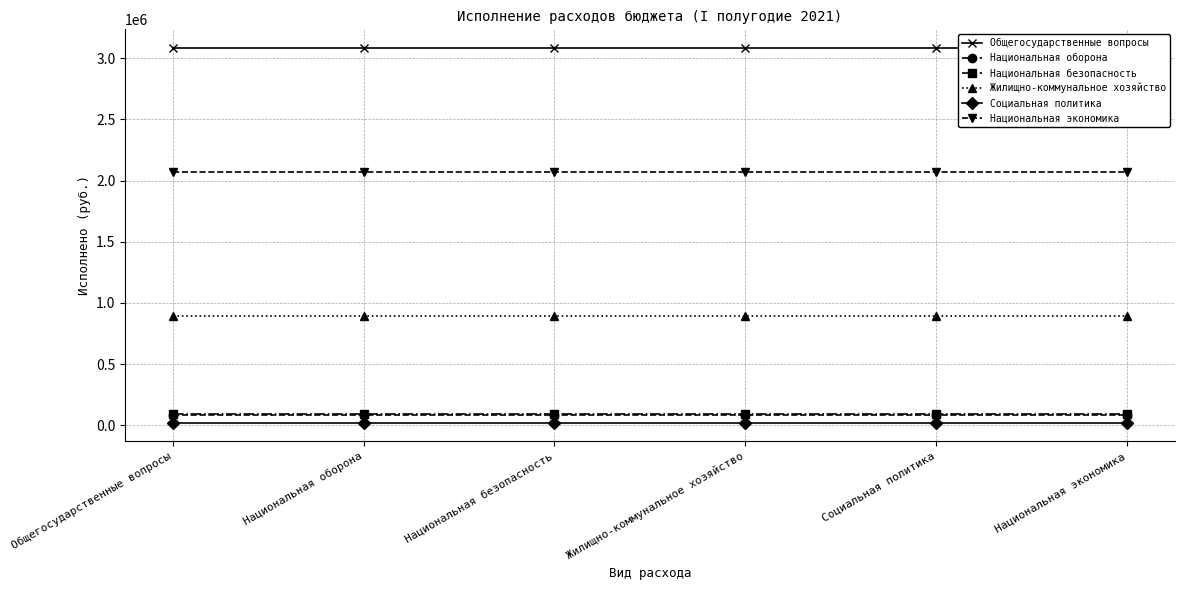

How many series are shown in this chart?

6